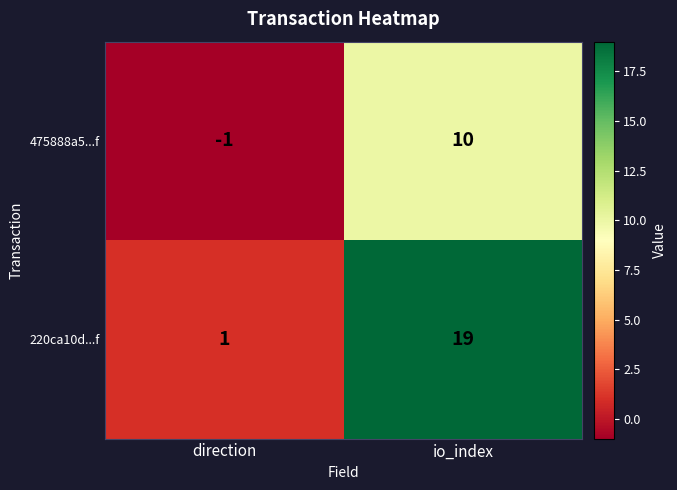

At how many categories does at least one series exceed 0?

2